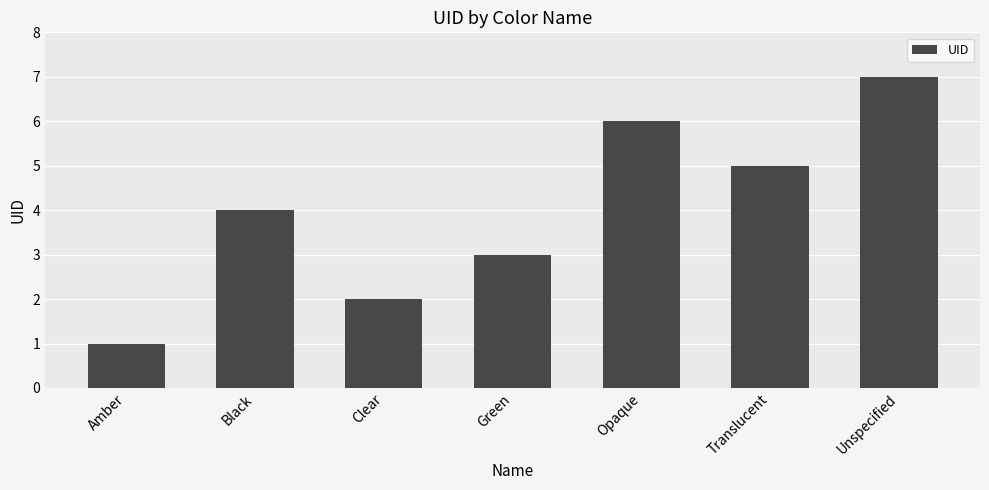

Read the value at Unspecified.

7